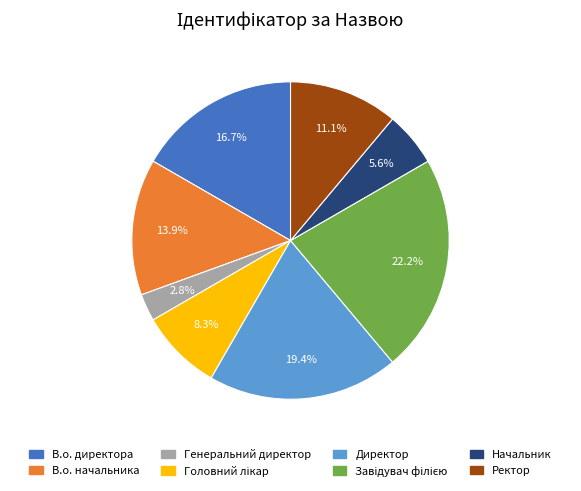

Is it true that В.о. директора is 17% of the pie?

True